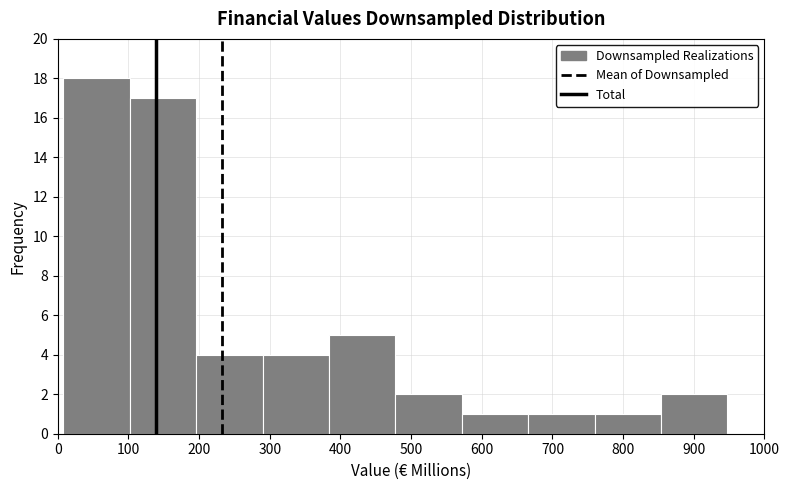

What is the height of the bar covering 760 to 850 on the x-axis? Neither the bar edges nor the heights are printed on the chart, so give them approximately, as read against the axes.

1